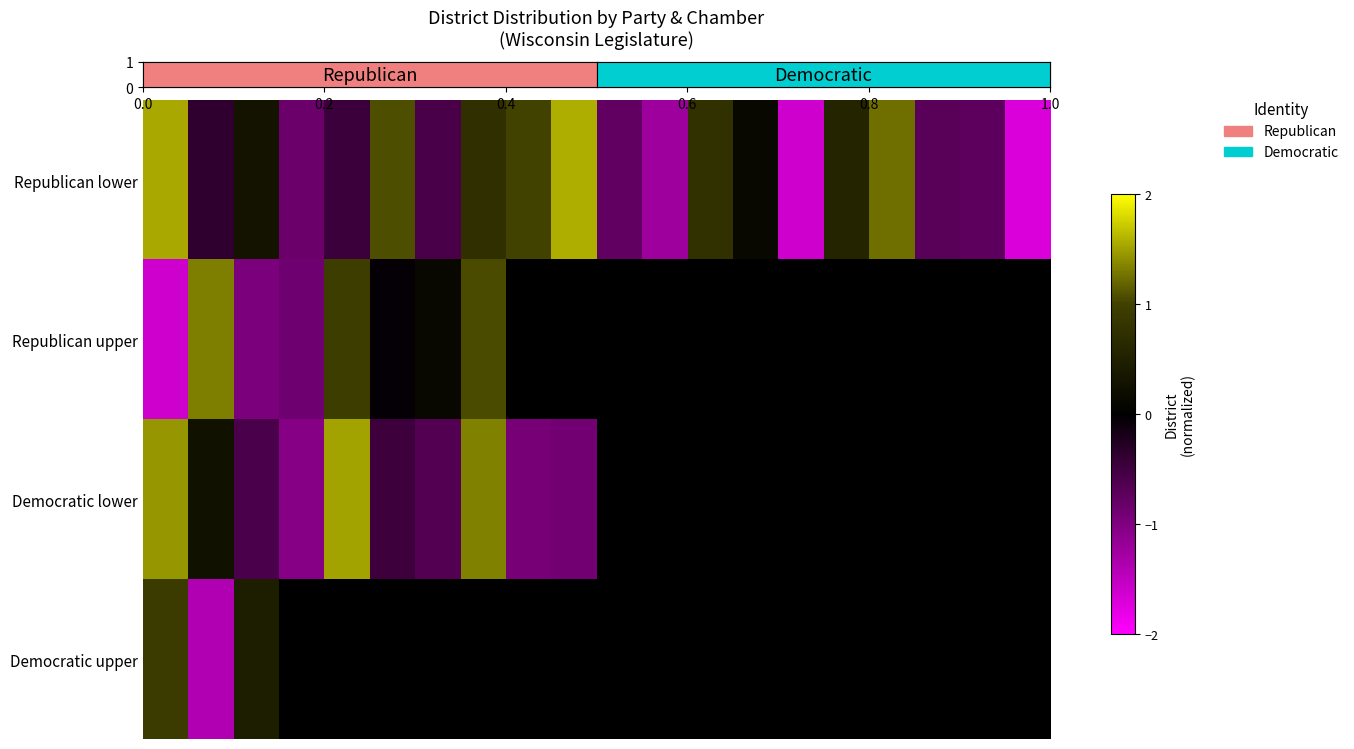

At which category is the sum across all series the highest?

7